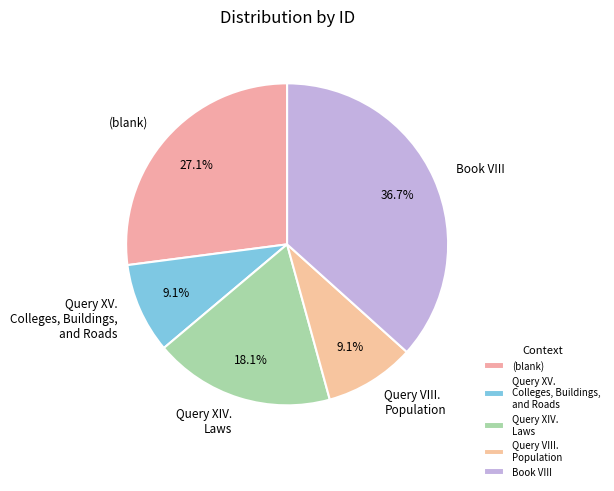

What percentage is NOT represented by Query VIII. Population?

90.9%